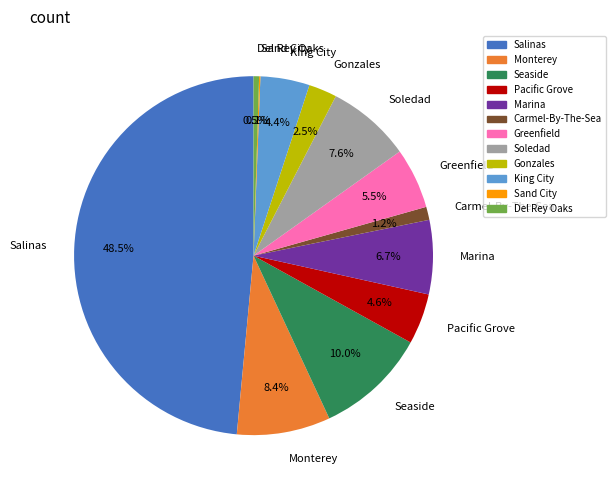

Between King City and Gonzales, which is larger?

King City